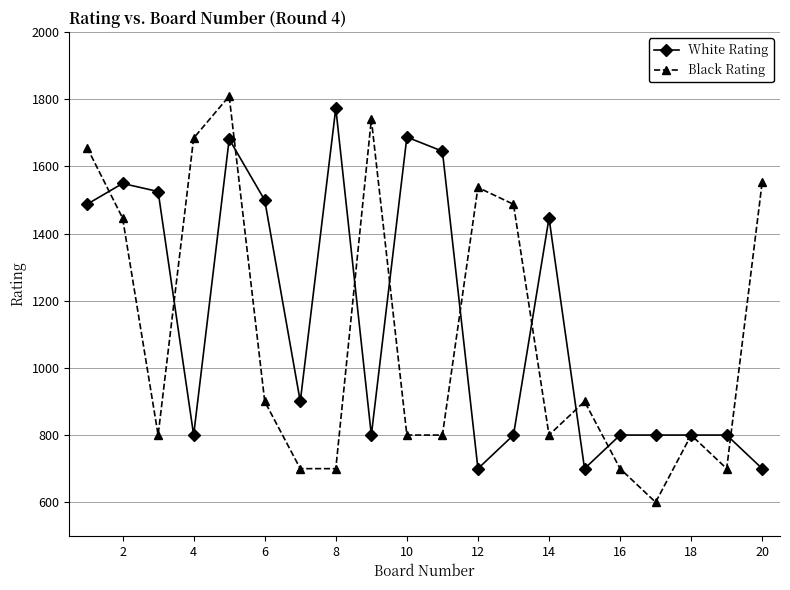

What is the value of the White Rating point at the 4th from the left?

800